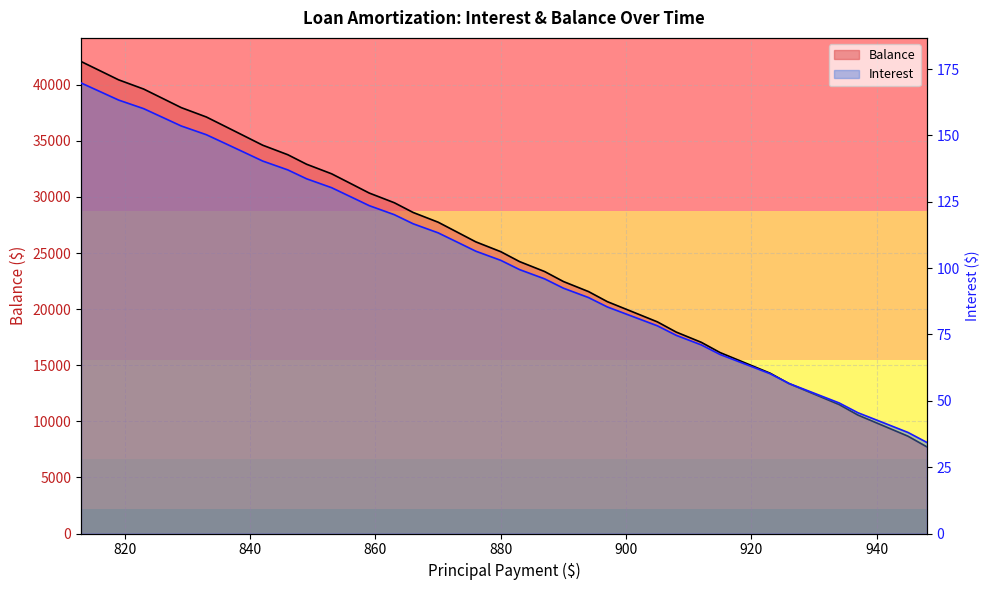

At which category is the sum across all series the highest?

May 2024